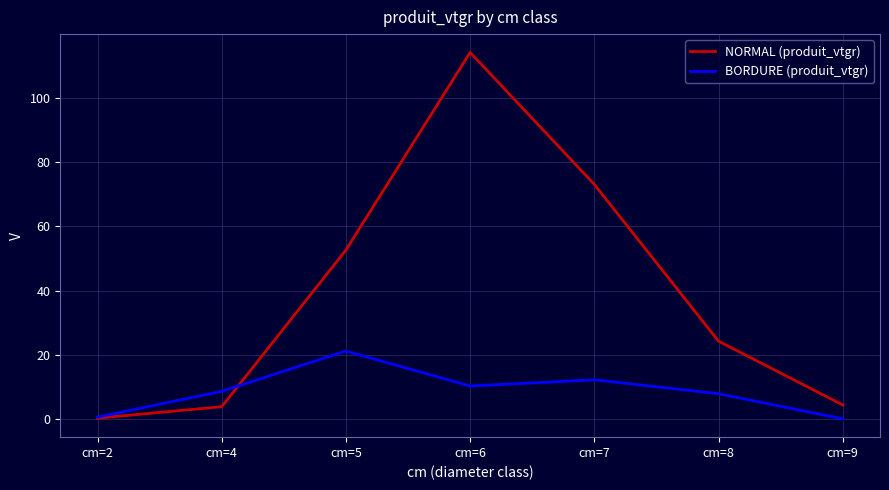

Where is BORDURE (produit_vtgr) nearest to the value 10?

cm=6